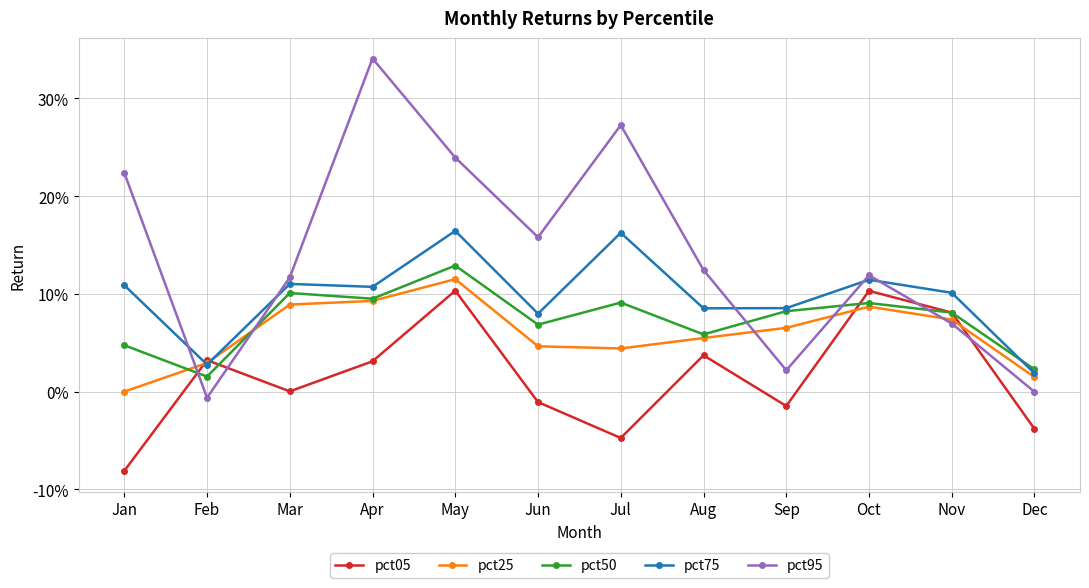

What is the total value across all series at Feb?

0.1